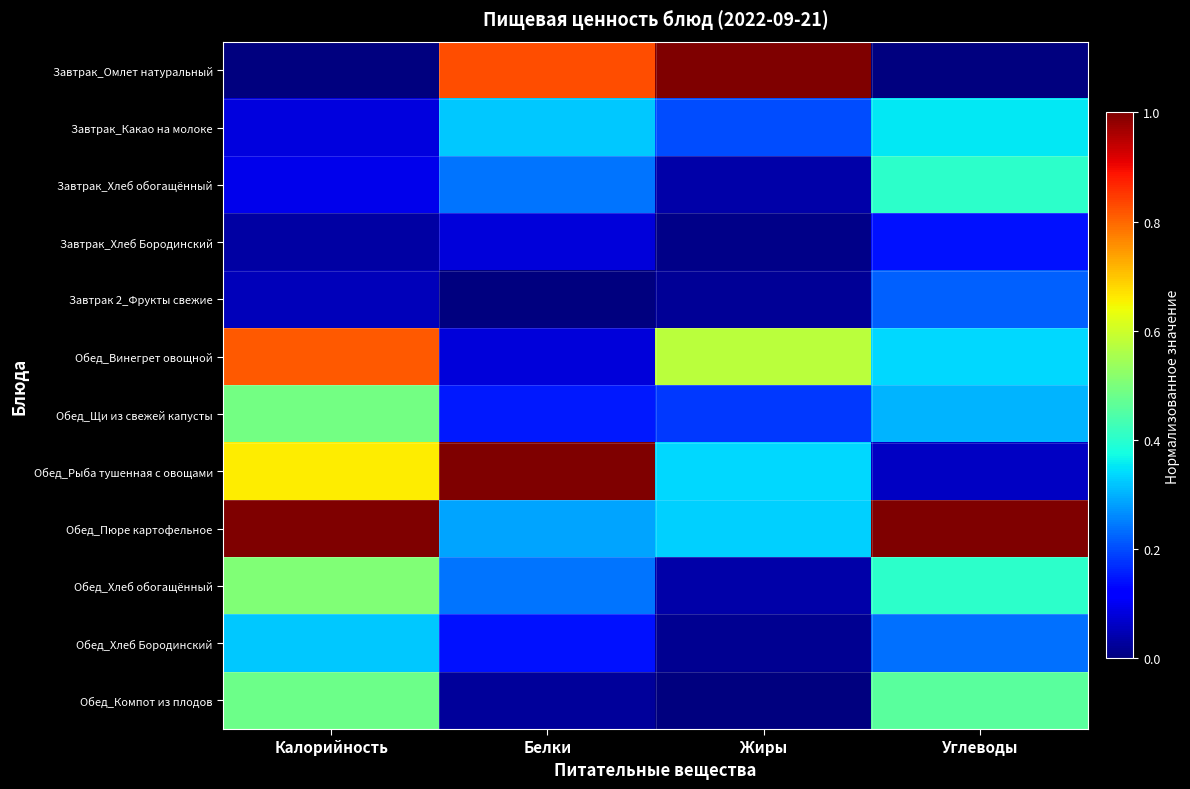

Rank the series by their maximum value, from lowest to highest.

Завтрак_Хлеб Бородинский, Завтрак 2_Фрукты свежие, Обед_Хлеб Бородинский, Завтрак_Какао на молоке, Завтрак_Хлеб обогащённый, Обед_Компот из плодов, Обед_Щи из свежей капусты, Обед_Хлеб обогащённый, Обед_Винегрет овощной, Завтрак_Омлет натуральный, Обед_Рыба тушенная с овощами, Обед_Пюре картофельное